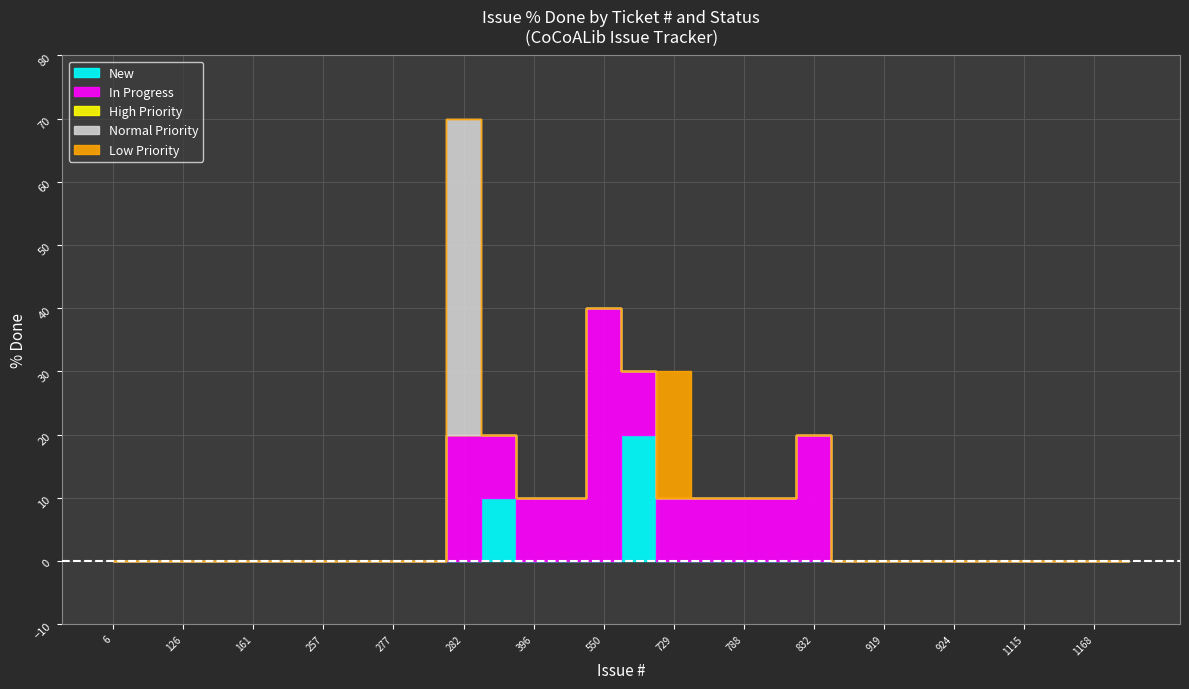

Reading left to right, transcribe all the data shown in this chart.

New: 0	0	0	0	0	0	0	0	0	0	0	10	0	0	0	20	0	0	0	0	0	0	0	0	0	0	0	0	0	0
In Progress: 0	0	0	0	0	0	0	0	0	0	20	10	10	10	40	10	10	10	10	10	20	0	0	0	0	0	0	0	0	0
High Priority: 0	0	0	0	0	0	0	0	0	0	0	0	0	0	0	0	0	0	0	0	0	0	0	0	0	0	0	0	0	0
Normal Priority: 0	0	0	0	0	0	0	0	0	0	50	0	0	0	0	0	0	0	0	0	0	0	0	0	0	0	0	0	0	0
Low Priority: 0	0	0	0	0	0	0	0	0	0	0	0	0	0	0	0	20	0	0	0	0	0	0	0	0	0	0	0	0	0